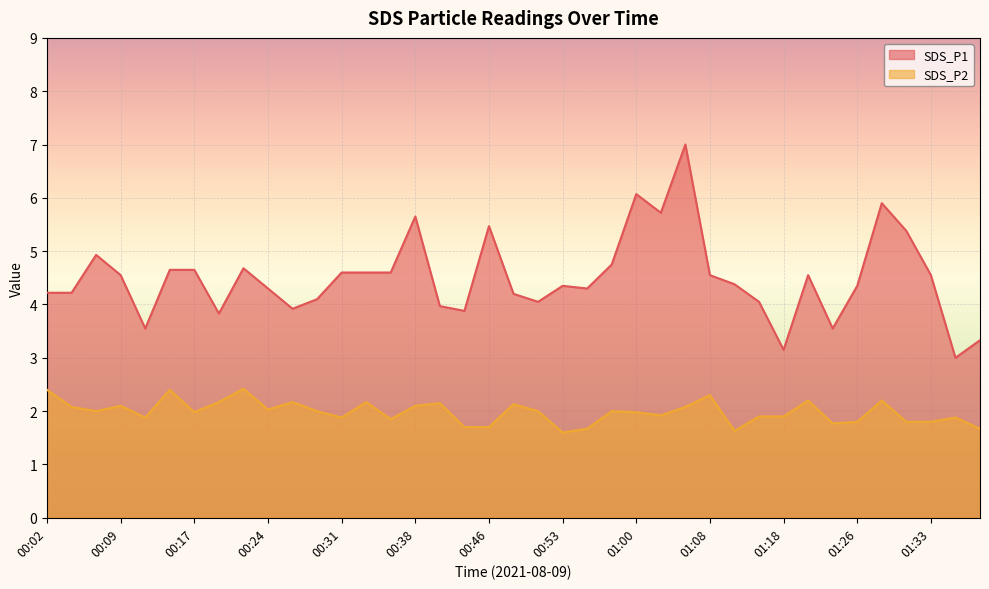

How many categories are shown in the chart?

39